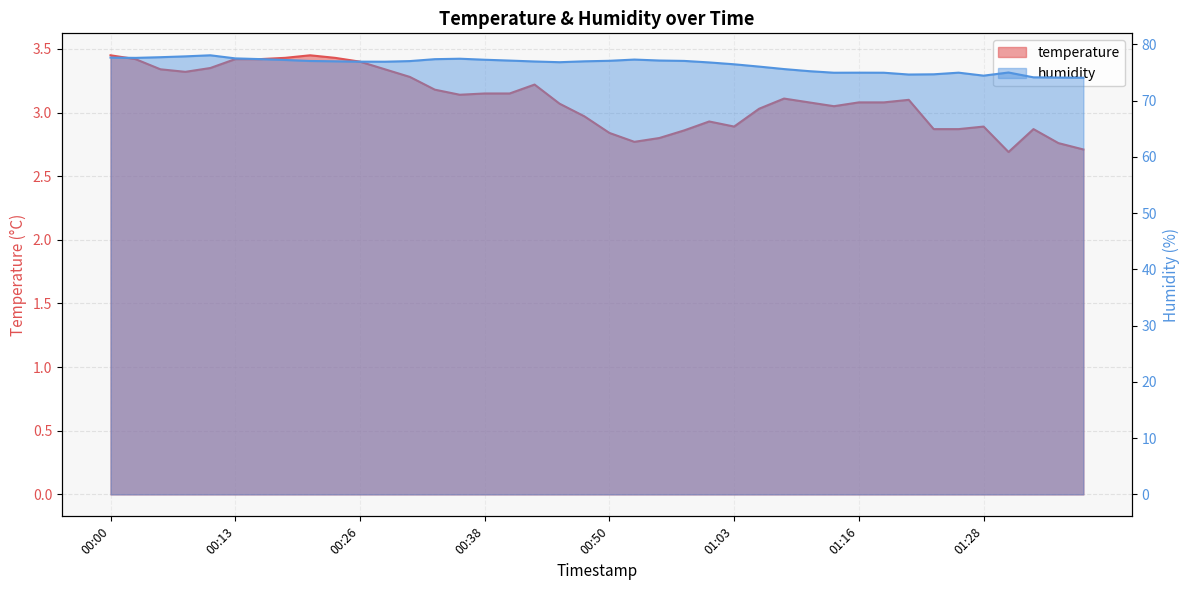

What is the label of the 4th point from the right?

01:30